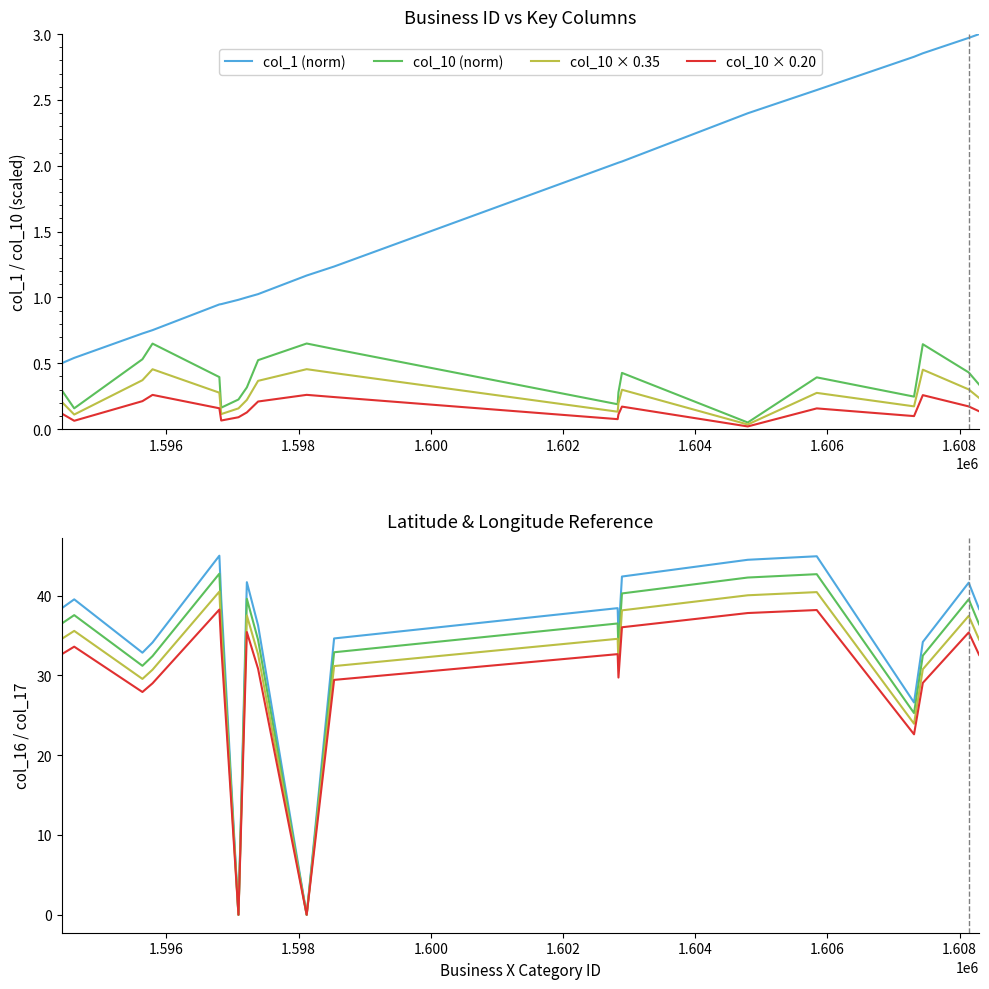

True or false: col_1 (norm) and col_10 (norm) cross at least once.

False